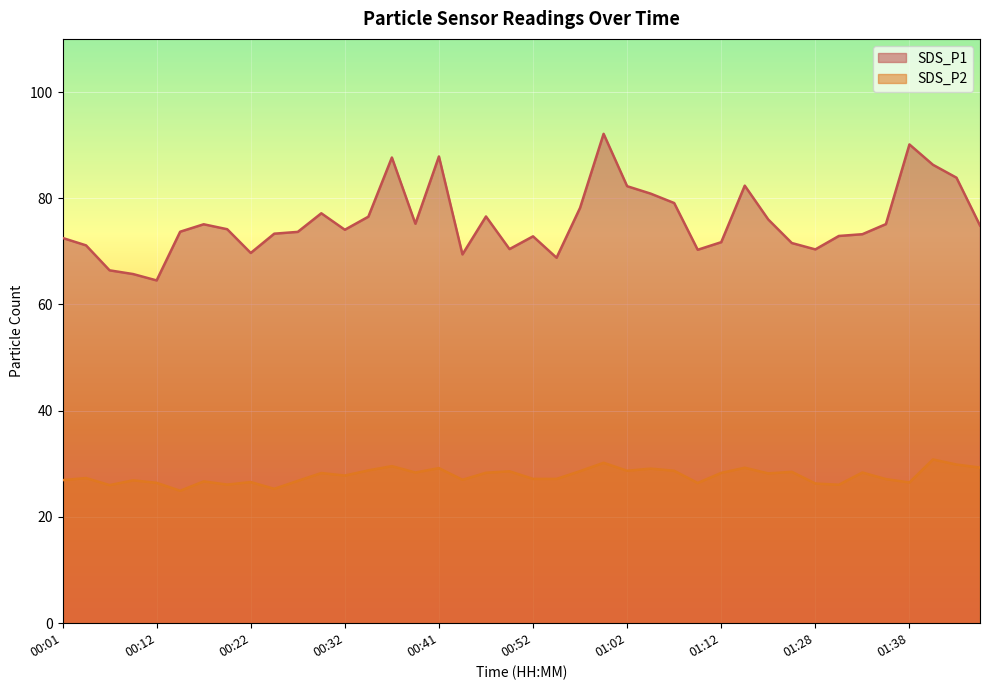

Reading left to right, what are all the values shown in this chart?

SDS_P1: 00:01=72.5	00:04=71.1	00:06=66.4	00:09=65.7	00:12=64.5	00:14=73.7	00:16=75.1	00:19=74.2	00:22=69.7	00:24=73.3	00:27=73.7	00:29=77.2	00:32=74.1	00:34=76.5	00:37=87.7	00:39=75.2	00:41=87.9	00:44=69.4	00:47=76.6	00:50=70.4	00:52=72.8	00:55=68.8	00:57=78.2	01:00=92.1	01:02=82.3	01:04=80.9	01:07=79.1	01:10=70.3	01:12=71.7	01:15=82.4	01:21=76.0	01:26=71.6	01:28=70.4	01:31=72.9	01:33=73.2	01:35=75.1	01:38=90.1	01:40=86.3	01:43=83.9	01:45=74.9
SDS_P2: 00:01=26.9	00:04=27.3	00:06=26.0	00:09=26.9	00:12=26.4	00:14=24.9	00:16=26.7	00:19=26.1	00:22=26.6	00:24=25.3	00:27=26.8	00:29=28.3	00:32=27.8	00:34=28.8	00:37=29.6	00:39=28.4	00:41=29.2	00:44=27.0	00:47=28.3	00:50=28.6	00:52=27.2	00:55=27.2	00:57=28.6	01:00=30.2	01:02=28.7	01:04=29.1	01:07=28.7	01:10=26.4	01:12=28.3	01:15=29.3	01:21=28.2	01:26=28.5	01:28=26.3	01:31=26.1	01:33=28.4	01:35=27.1	01:38=26.5	01:40=30.8	01:43=29.9	01:45=29.3